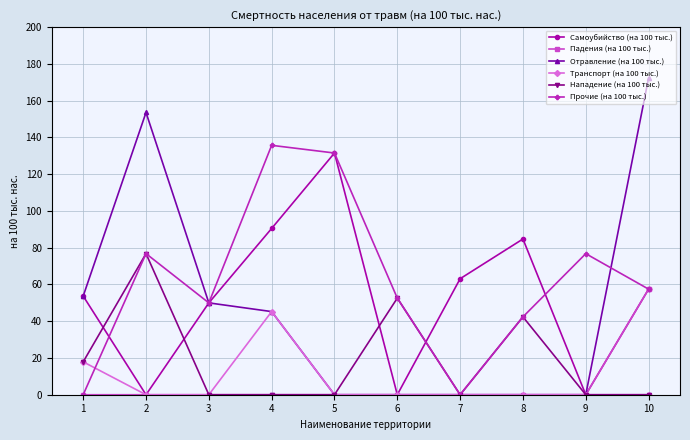

How many interior local valleys does the Прочие (на 100 тыс.) series have?

2